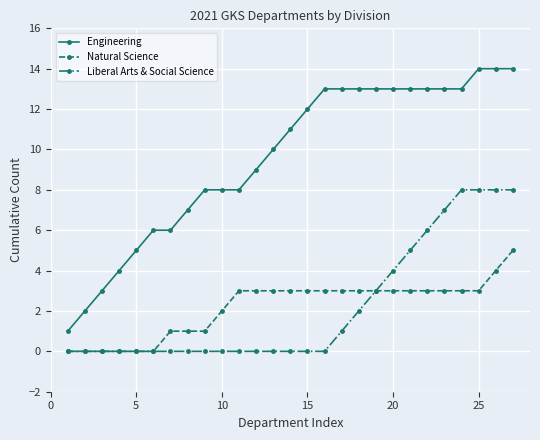

List the series in order of their peak value, lowest first.

Natural Science, Liberal Arts & Social Science, Engineering